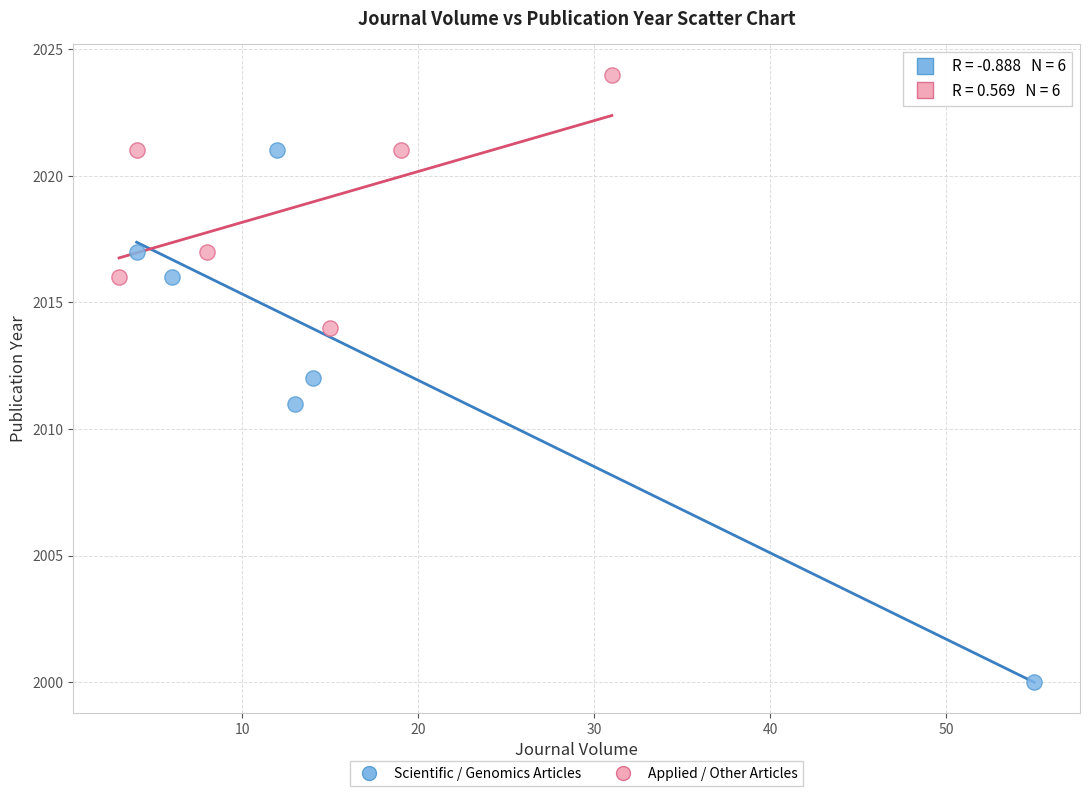

Which series has the largest Y range (max minus min)?

Scientific / Genomics Articles